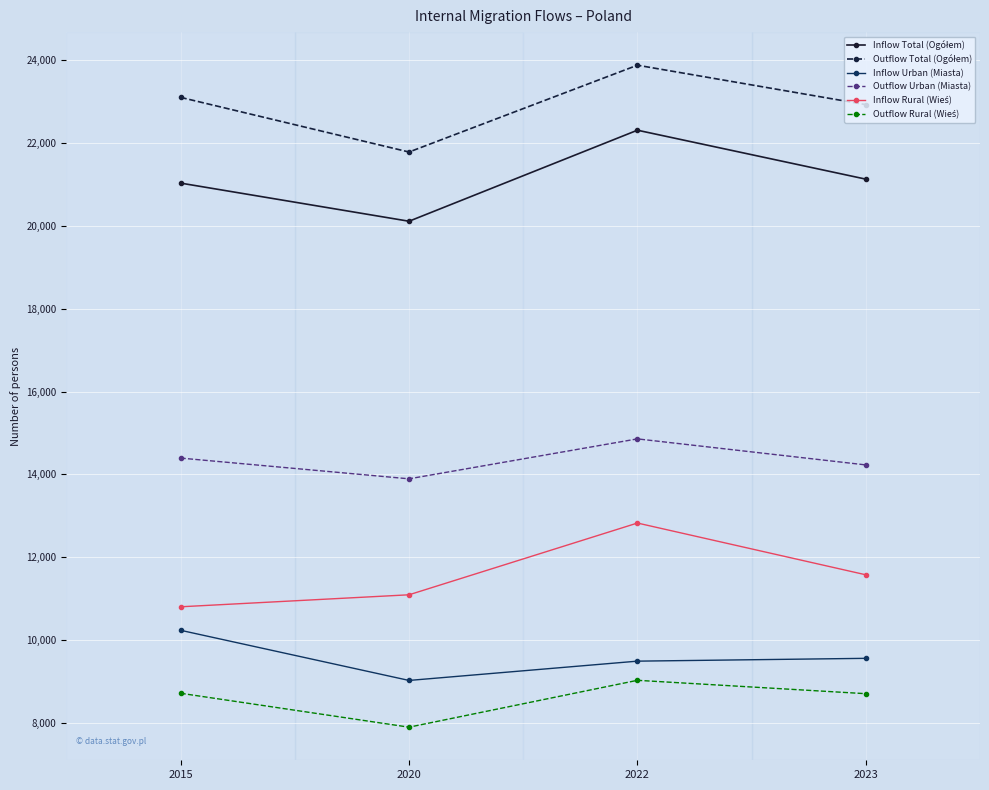

What is the smallest value displayed?

7894